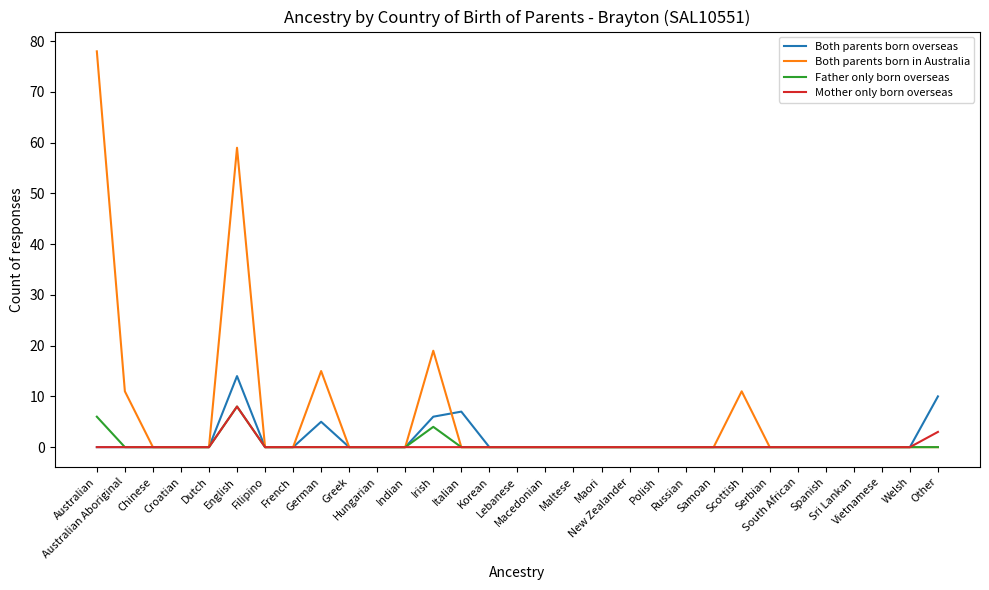

True or false: Both parents born overseas has more than 0 interior local peaks.

True